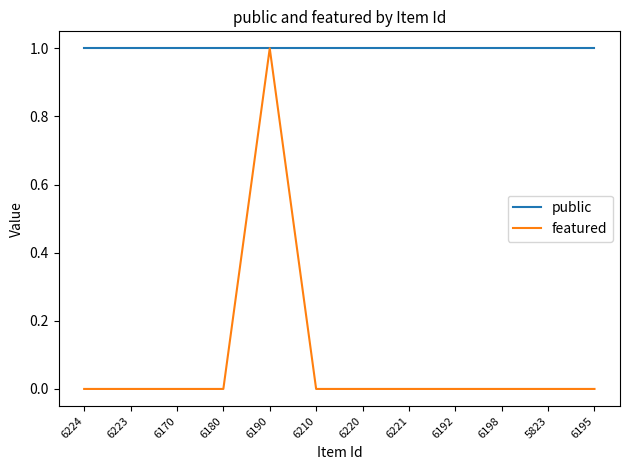

What value does the featured series have at 6190?

1